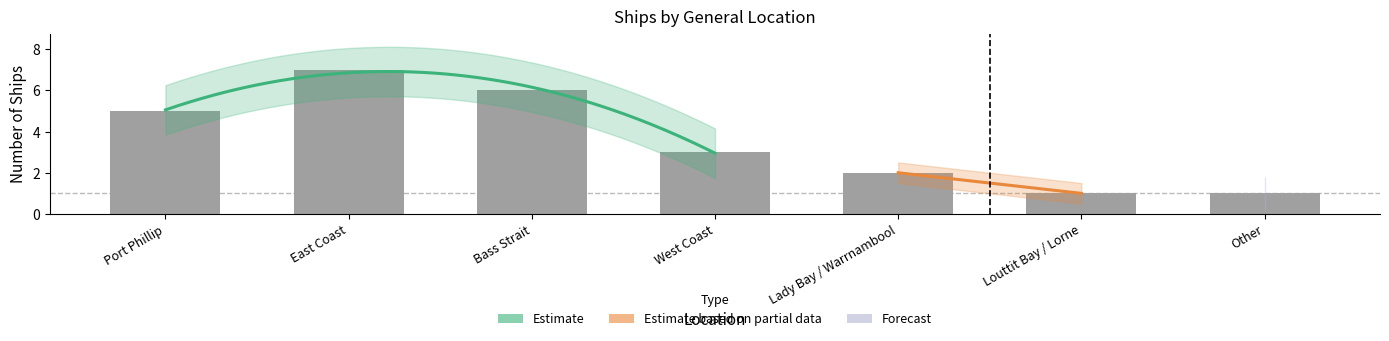

True or false: the data shows 3 at Port Phillip.

False